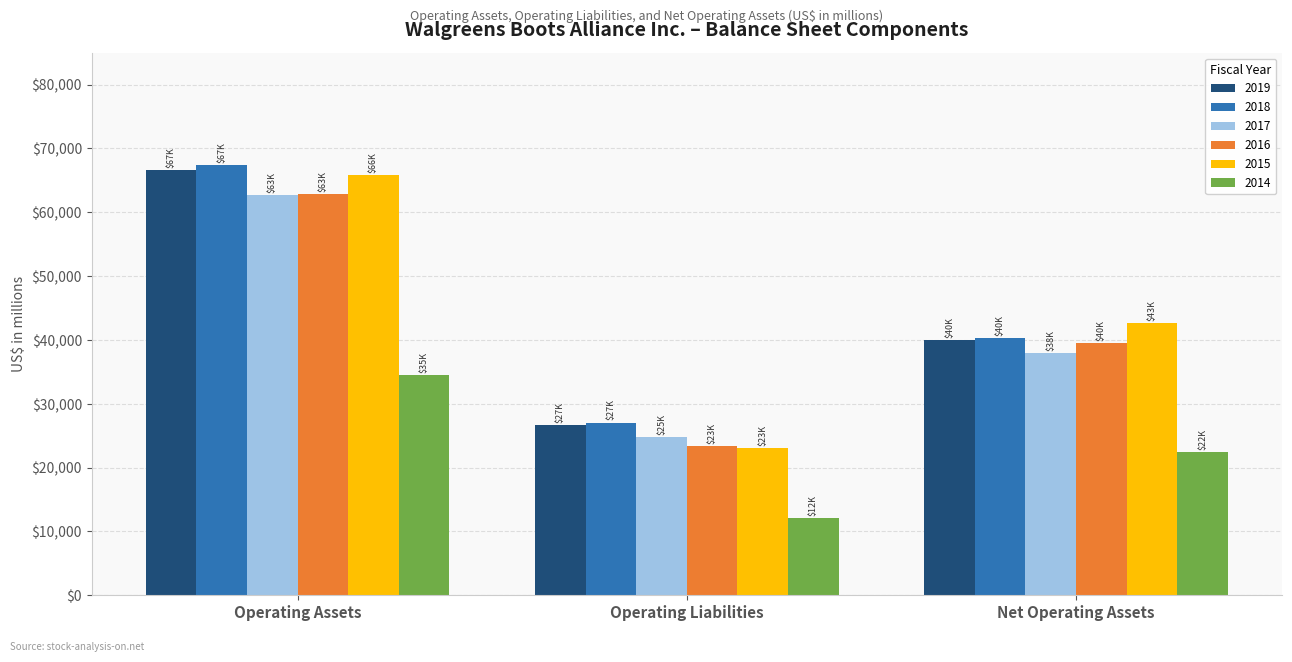

What is the difference between the maximum and second lowest values in the 2018 series?

27038